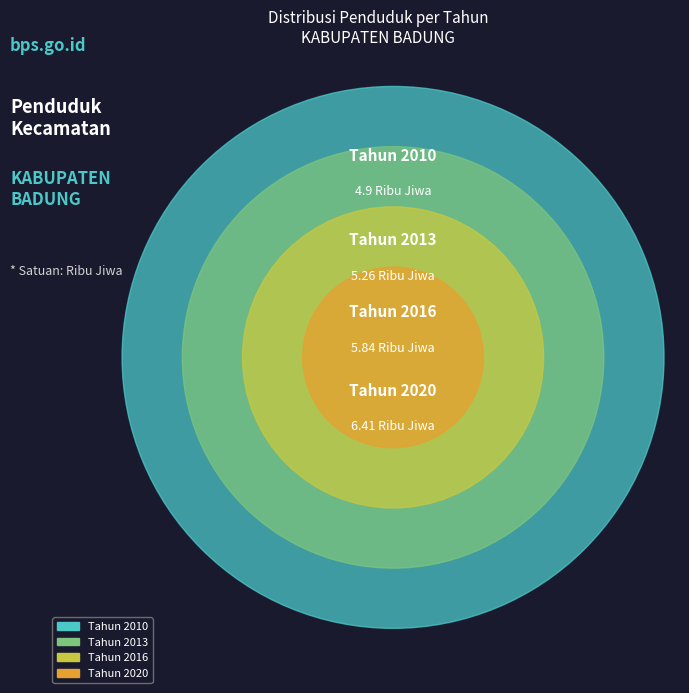

Is there any slice that represents more than half of the pie?

No